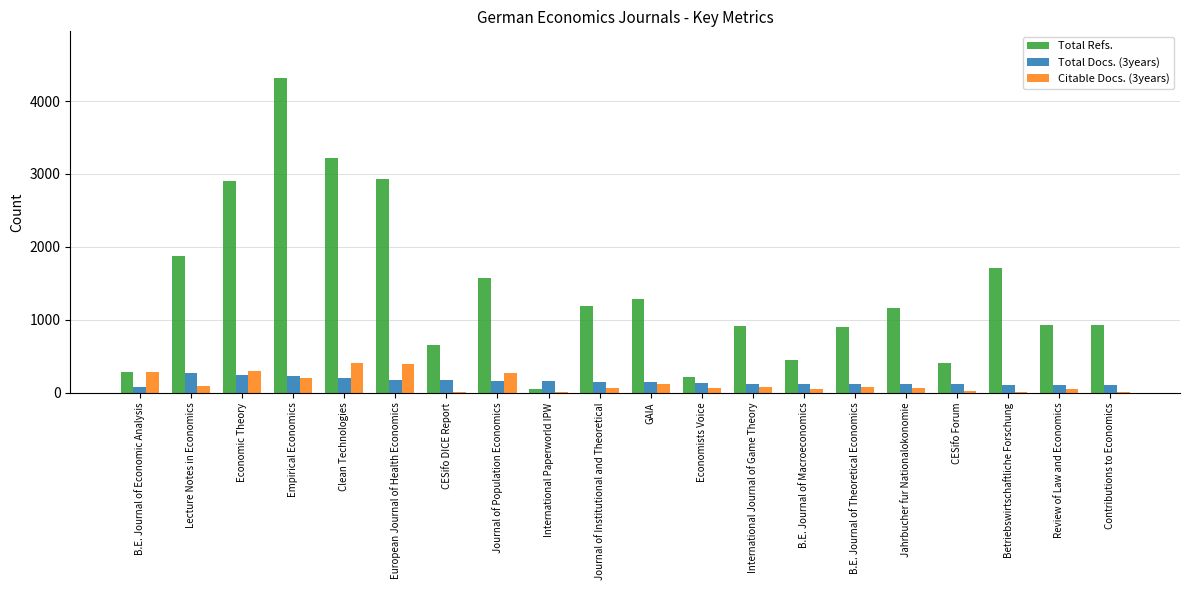

What is the maximum value shown in the chart?

4309